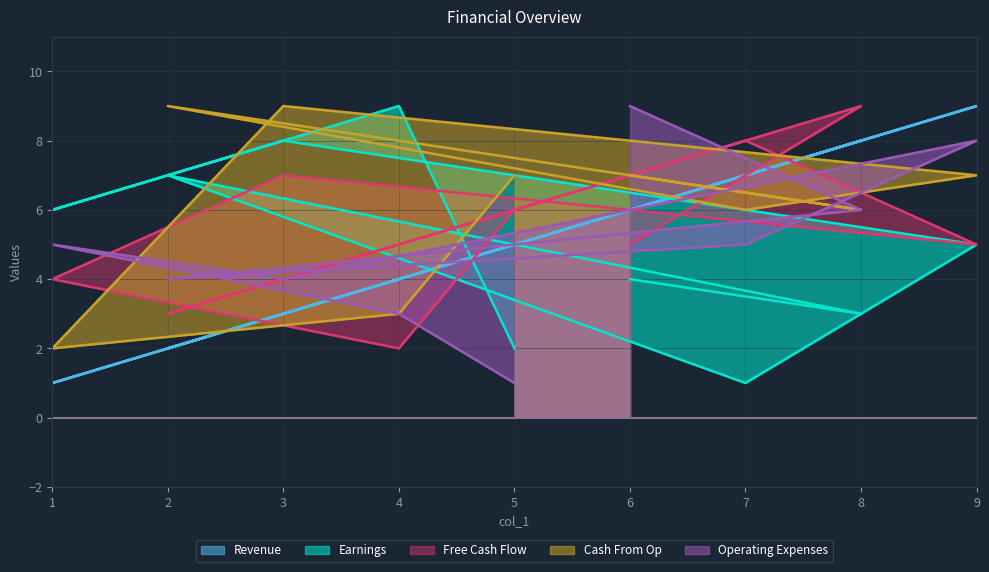

What is the value of the Revenue point at the 8th from the left?

8